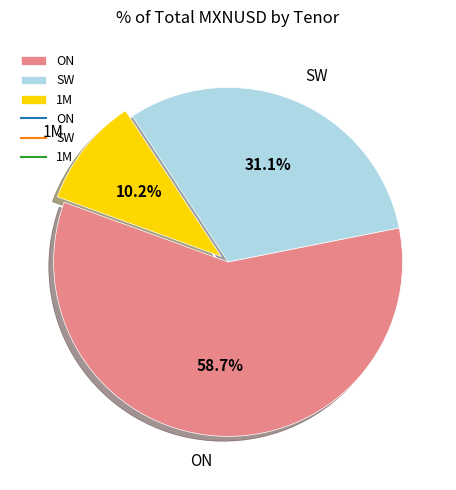

Between SW and 1M, which is larger?

SW